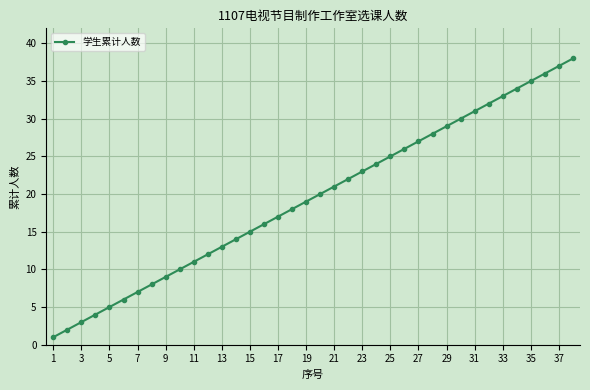

True or false: the data has more than 0 interior local peaks.

False